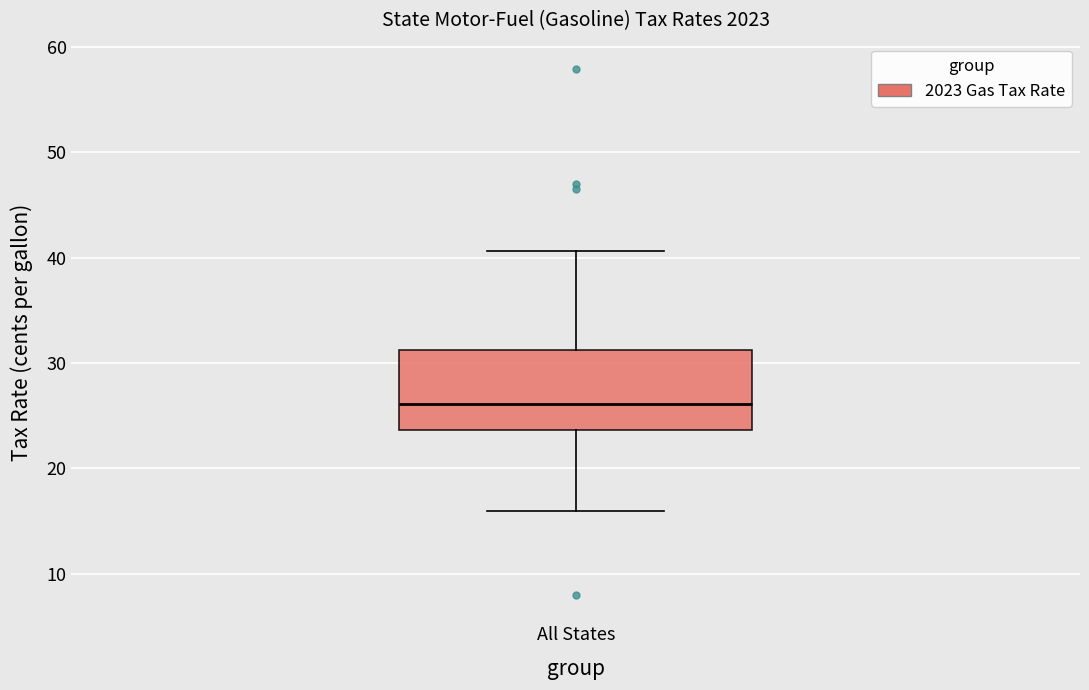

Transcribe this box plot: give where the median line is, the range the box spans, and where the two whiskers end, as read against the y-axis. The values are not printed on the chart, so give them approximately, as read against the axis.

median 26, box 24 to 31, whiskers 16 to 41